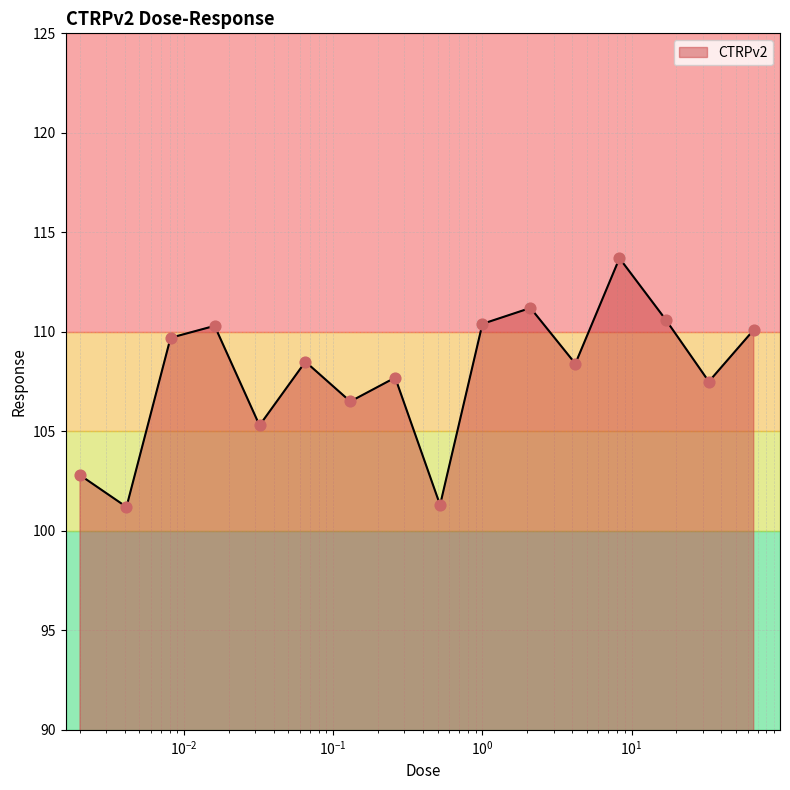

What is the maximum value shown in the chart?

113.7